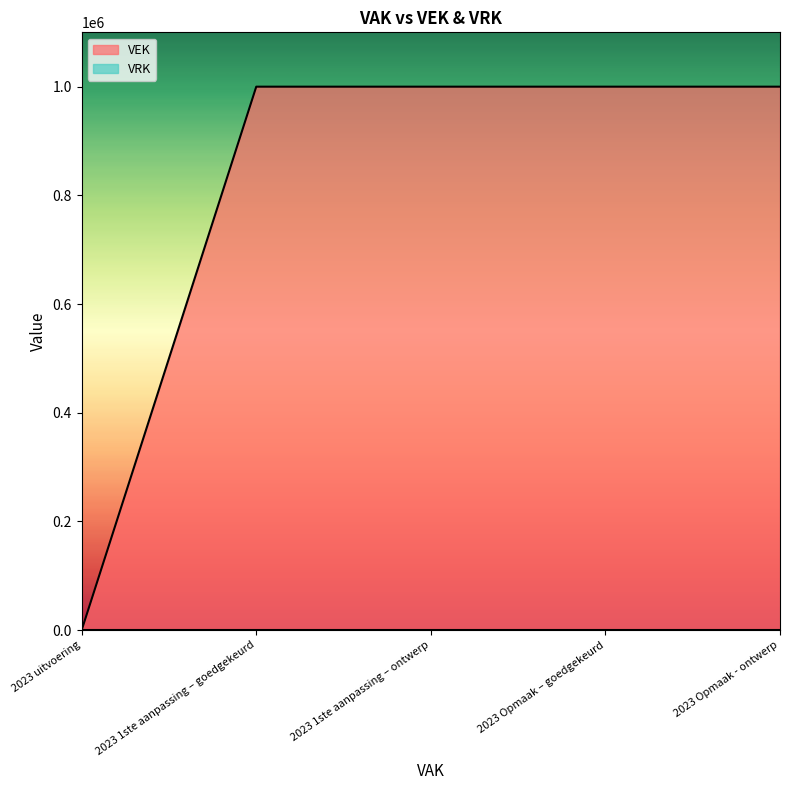

Rank the categories by value from lowest to highest.

2023 uitvoering, 2023 1ste aanpassing – goedgekeurd, 2023 1ste aanpassing – ontwerp, 2023 Opmaak – goedgekeurd, 2023 Opmaak - ontwerp